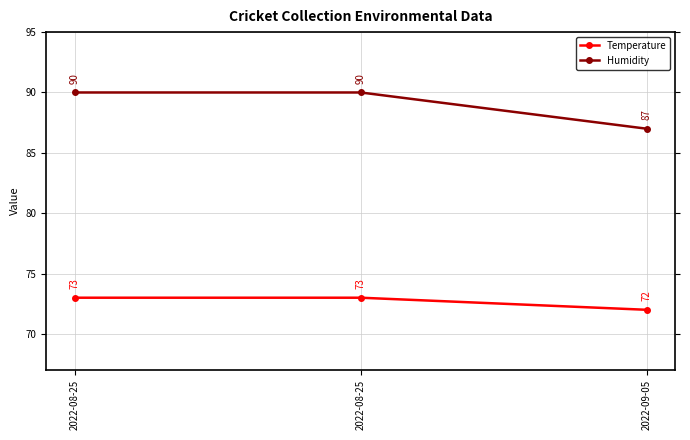

What are all the series names shown in the legend?

Temperature, Humidity